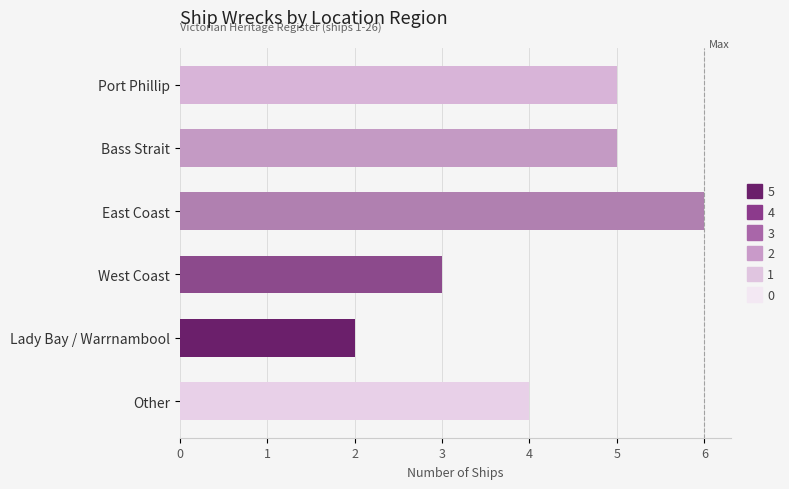

What is the ratio of the value at West Coast to the value at Lady Bay / Warrnambool?

1.5